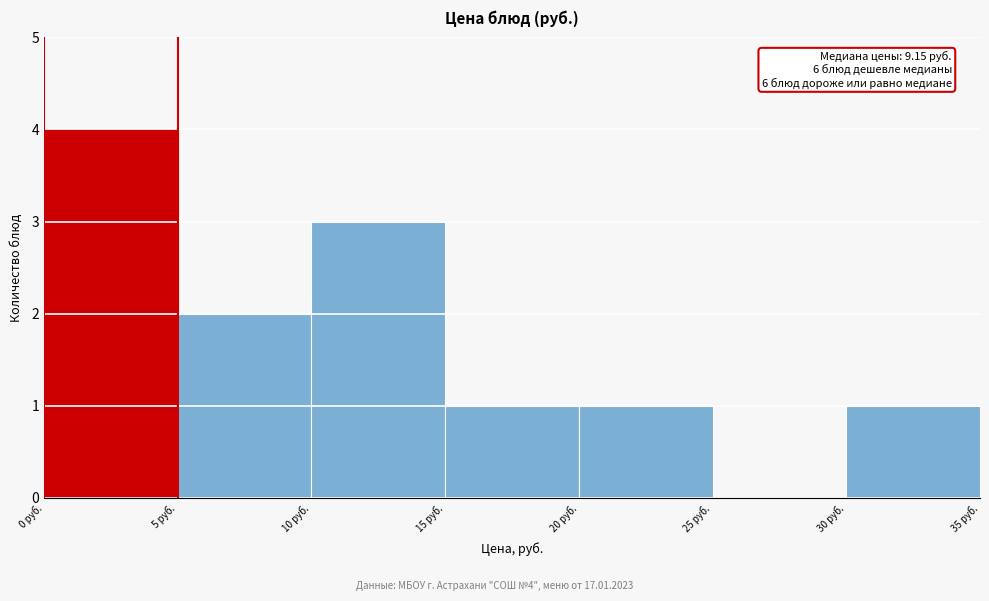

Over which range of the x-axis is the bar tallest?

0 to 5